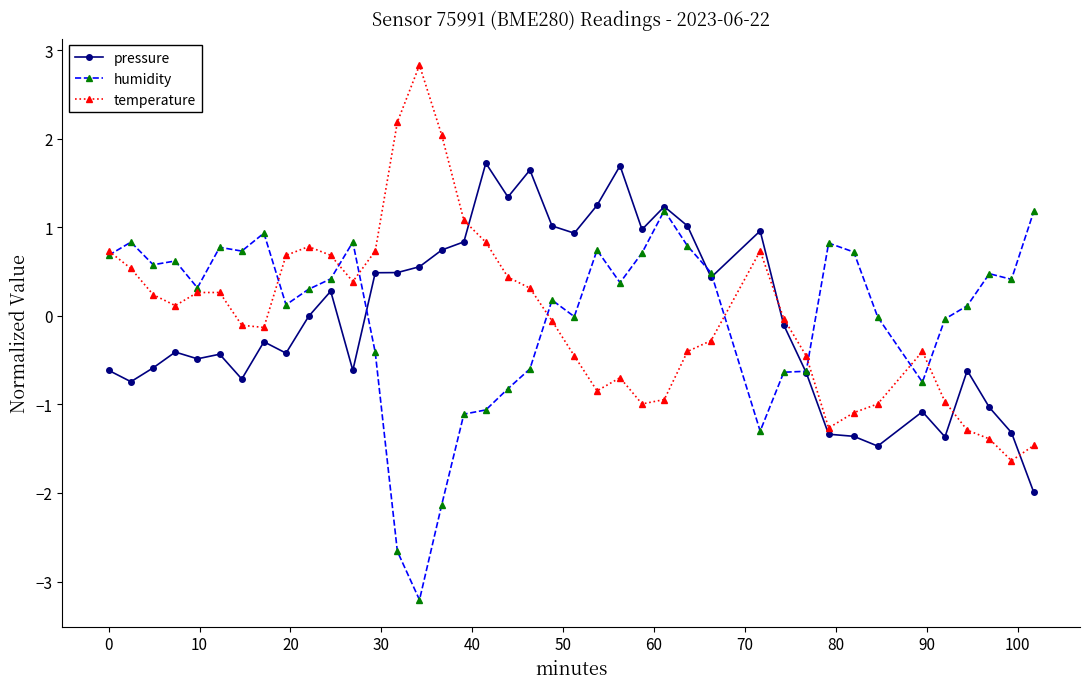

List the series in order of their peak value, highest first.

temperature, pressure, humidity